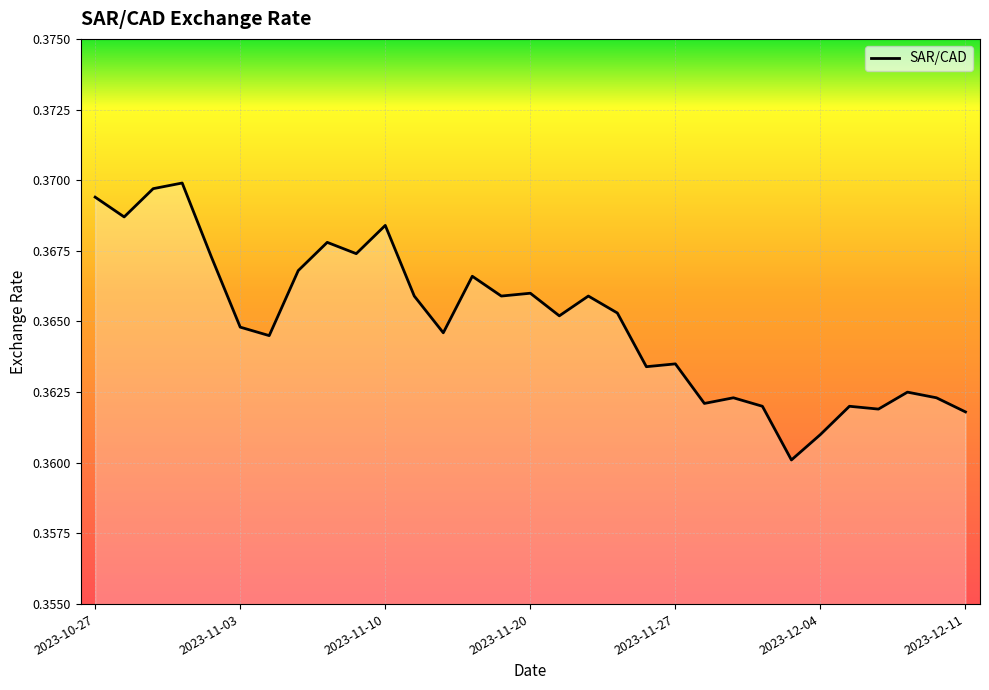

Which label corresponds to the smallest value in the chart?

2023-12-01